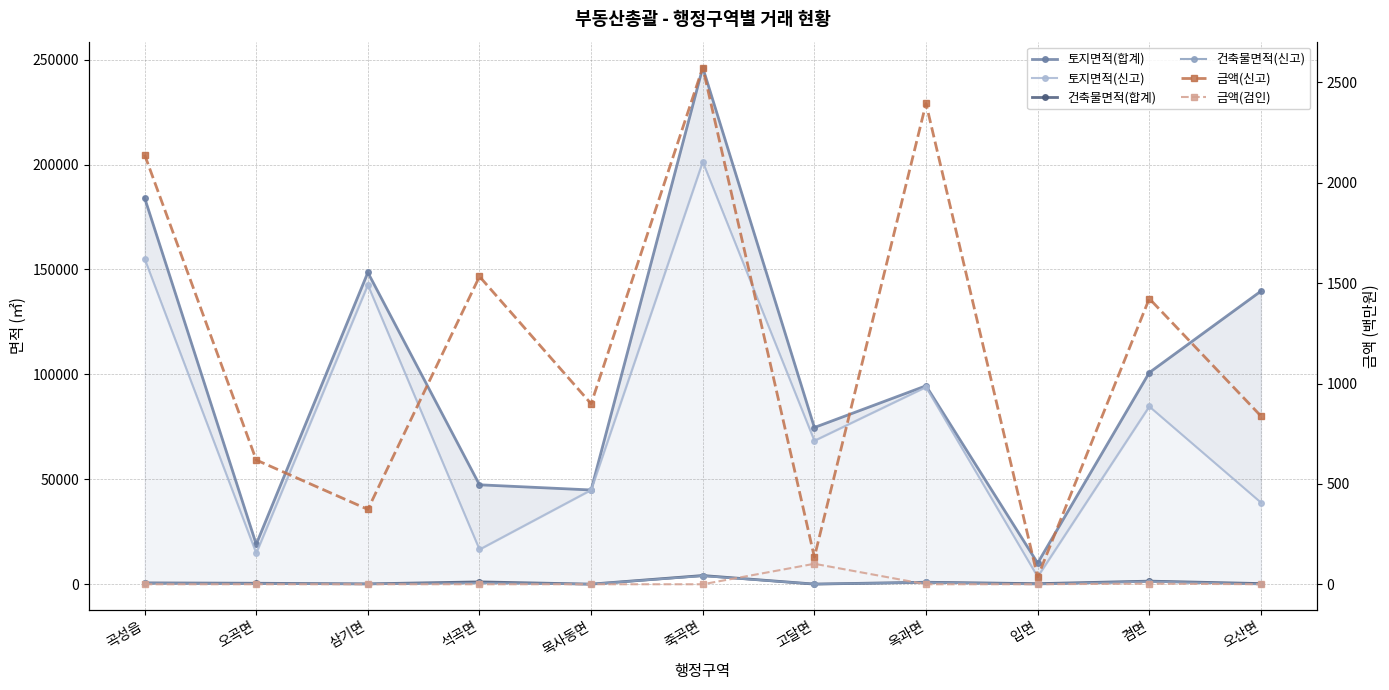

In 토지면적(합계), how many points are higher than both neighbors (excluding endpoints)?

3